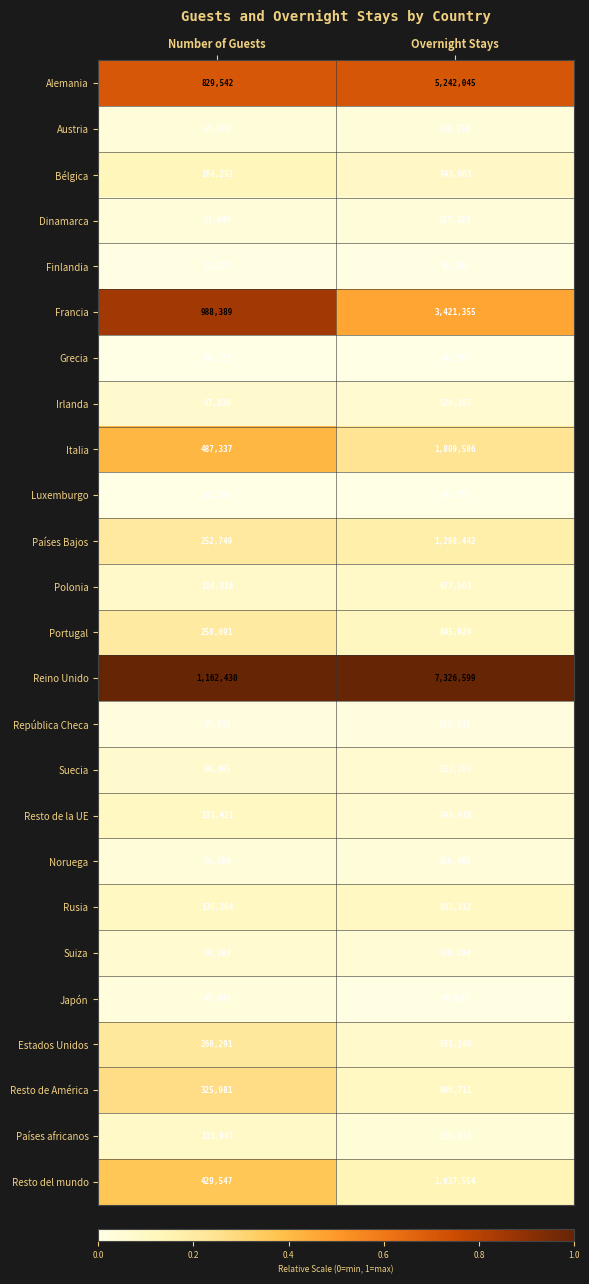

What is the minimum value for Portugal?

250091